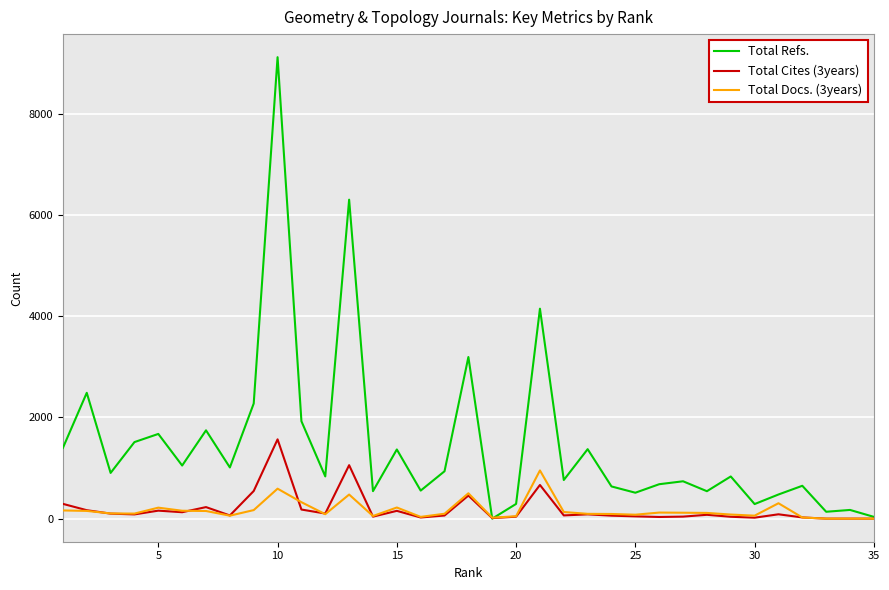

Rank the series by their maximum value, from lowest to highest.

Total Docs. (3years), Total Cites (3years), Total Refs.